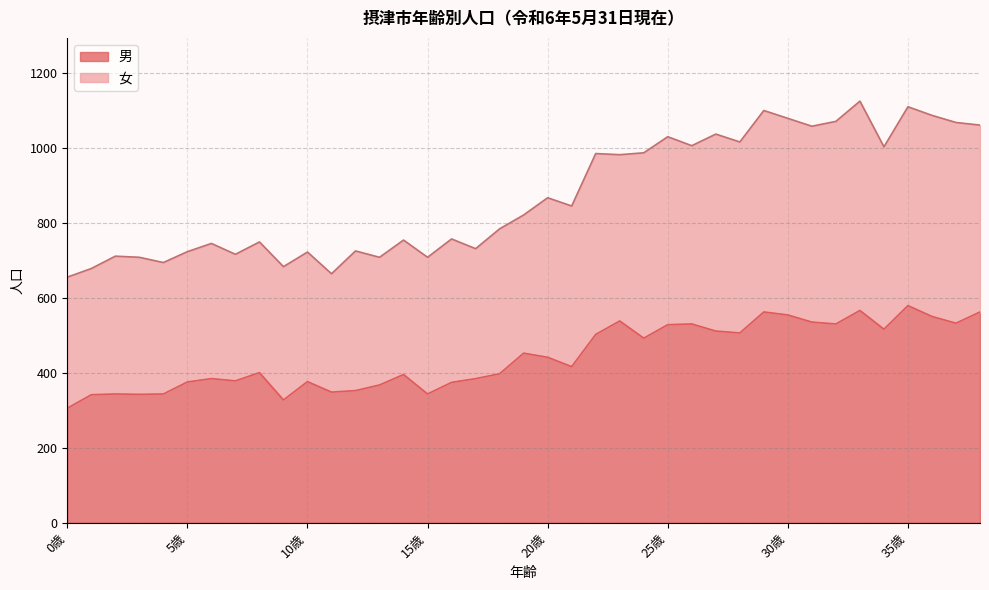

Which series has the widest spread of values?

女